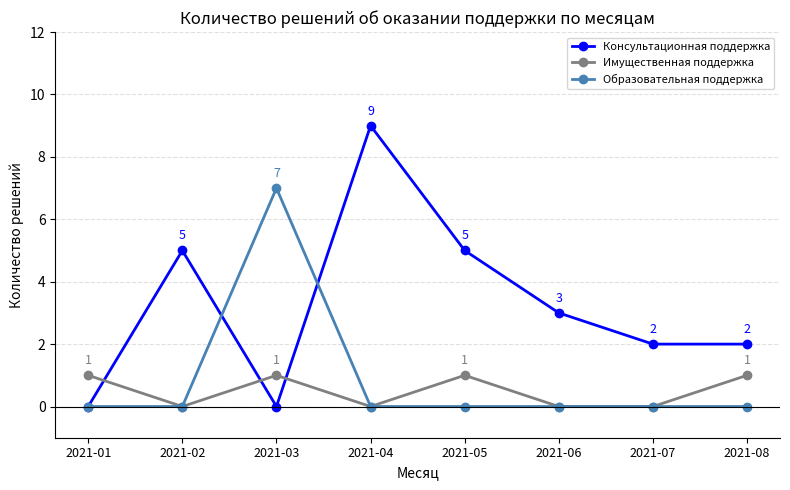

How many intersections are there between Имущественная поддержка and Консультационная поддержка?

3